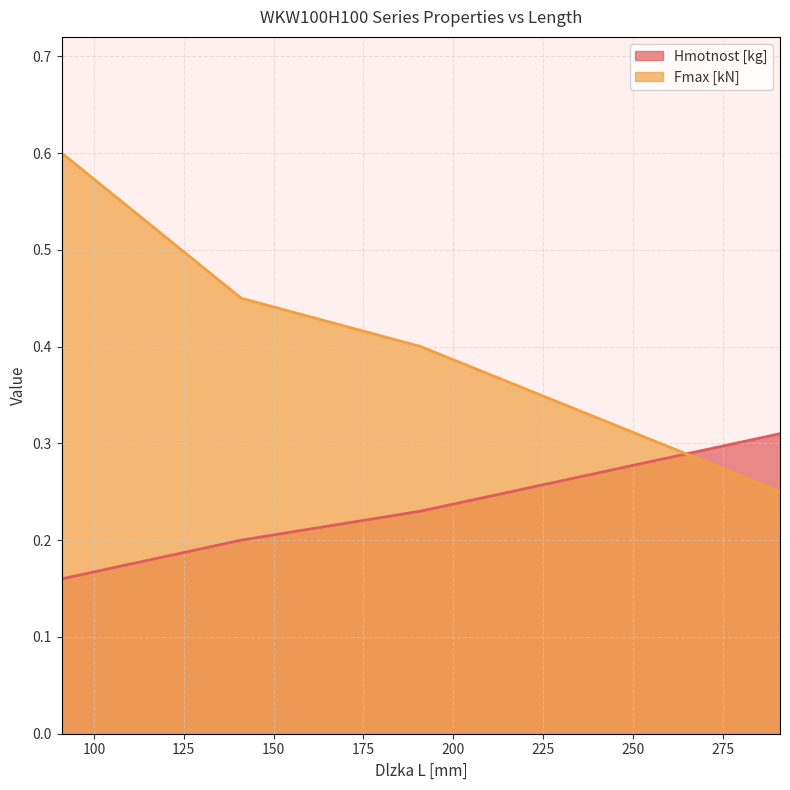

What is the sum of all Fmax [kN] values?

1.7